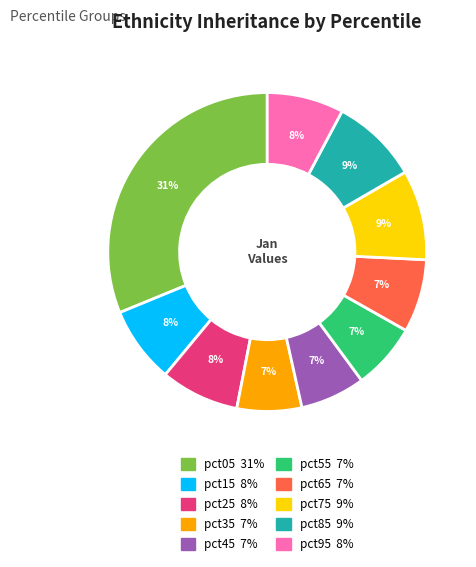

Does any single category account for the majority?

No